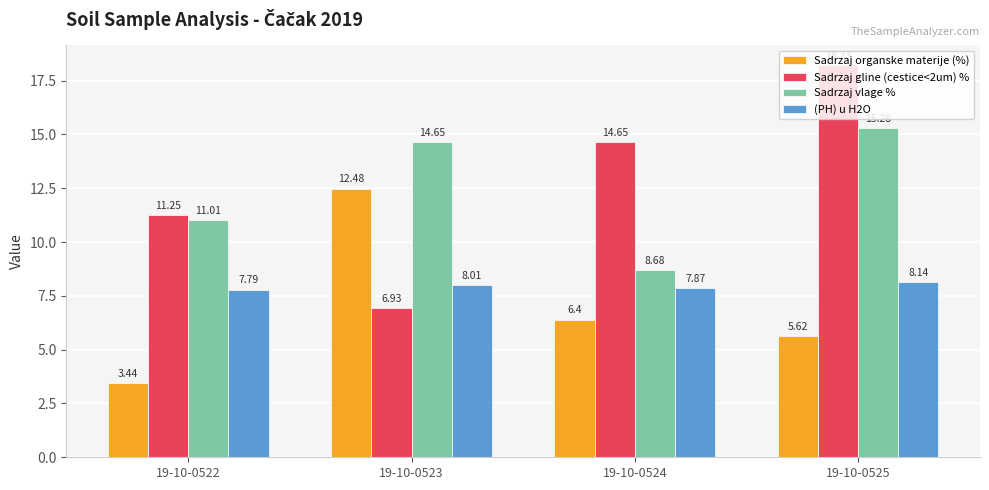

What is the sum of all Sadrzaj vlage % values?

49.6